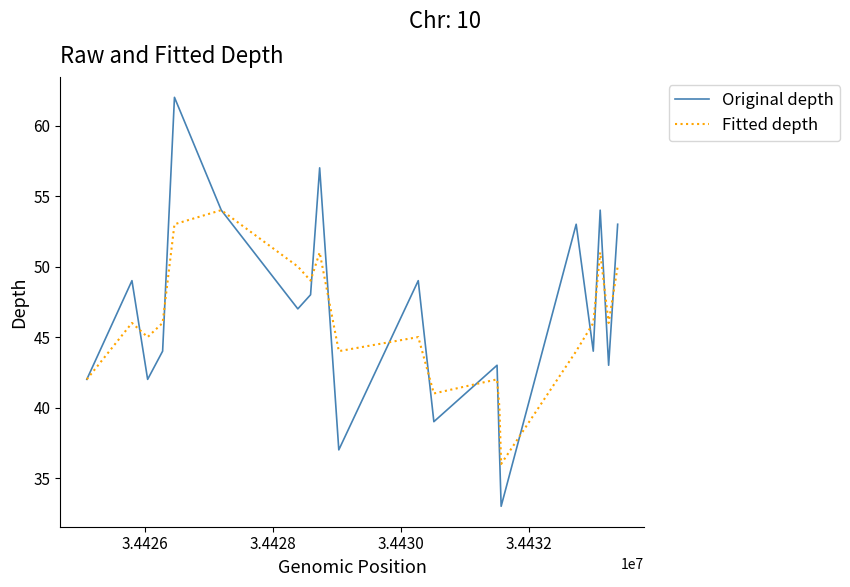

What is the lowest value of the Fitted depth series?

36